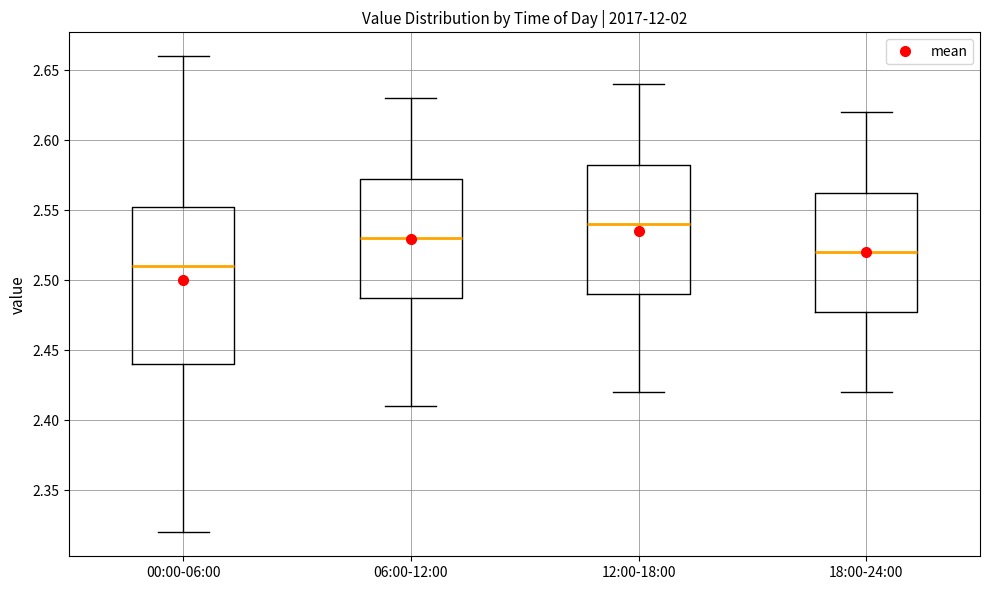

Where does the upper whisker of the box for 18:00-24:00 end on the y-axis? The values are not printed on the chart, so give them approximately, as read against the axis.

2.620